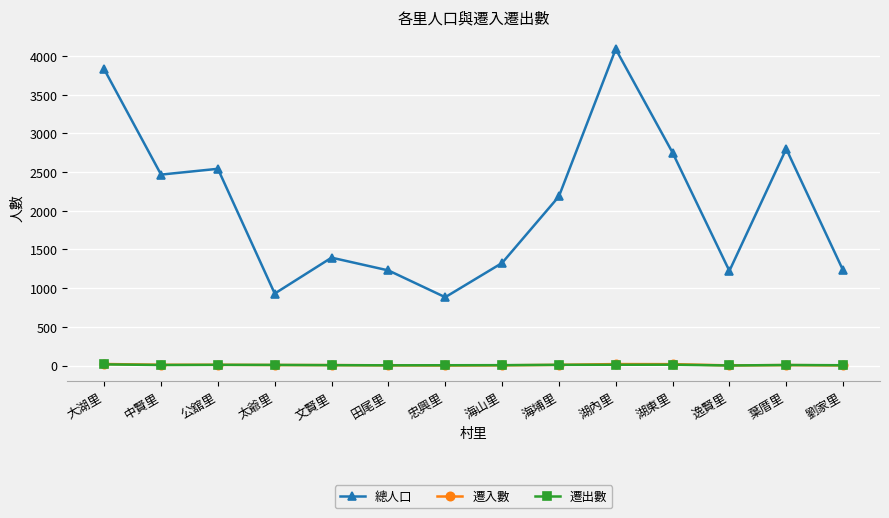

What is the maximum value for 總人口?

4089